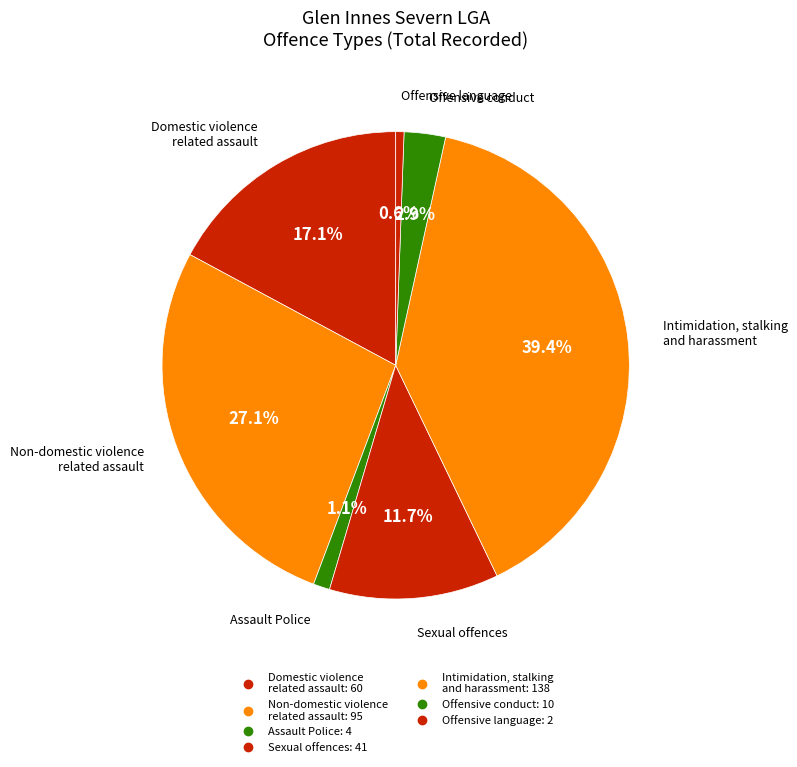

Count the number of slices in the pie.

7